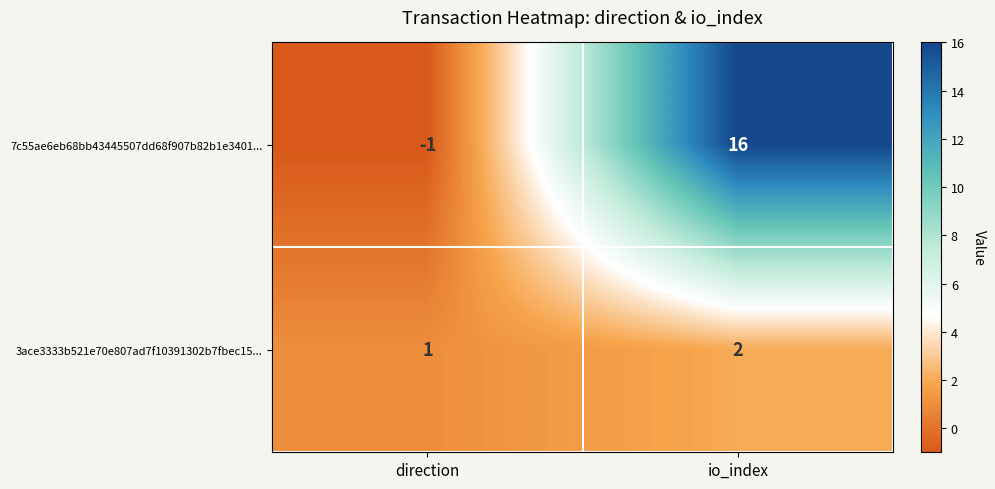

True or false: 7c55ae6eb68bb43445507dd68f907b82b1e3401... has a value of -1 at direction.

True